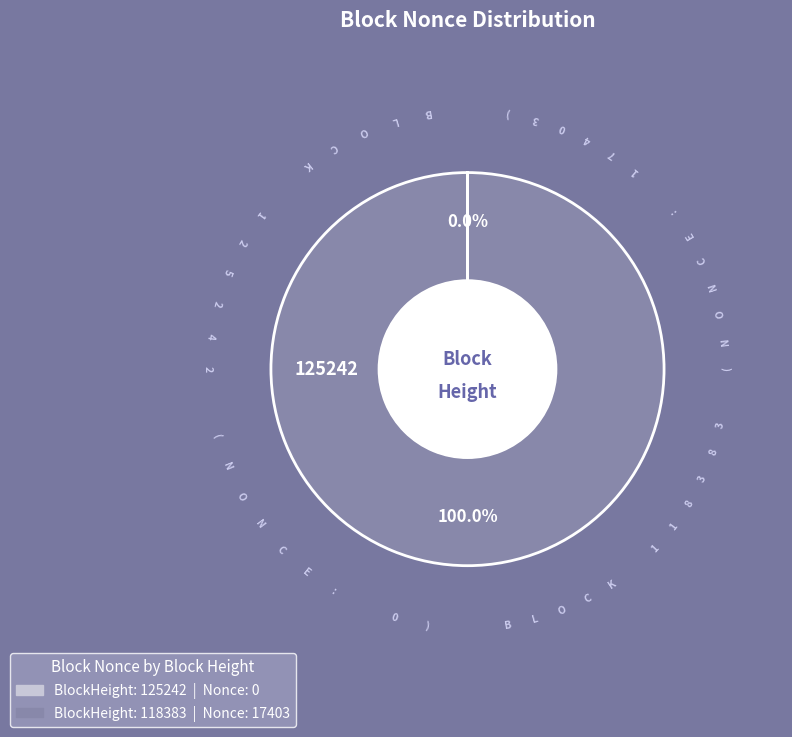

Is 118383 the majority of the pie?

Yes